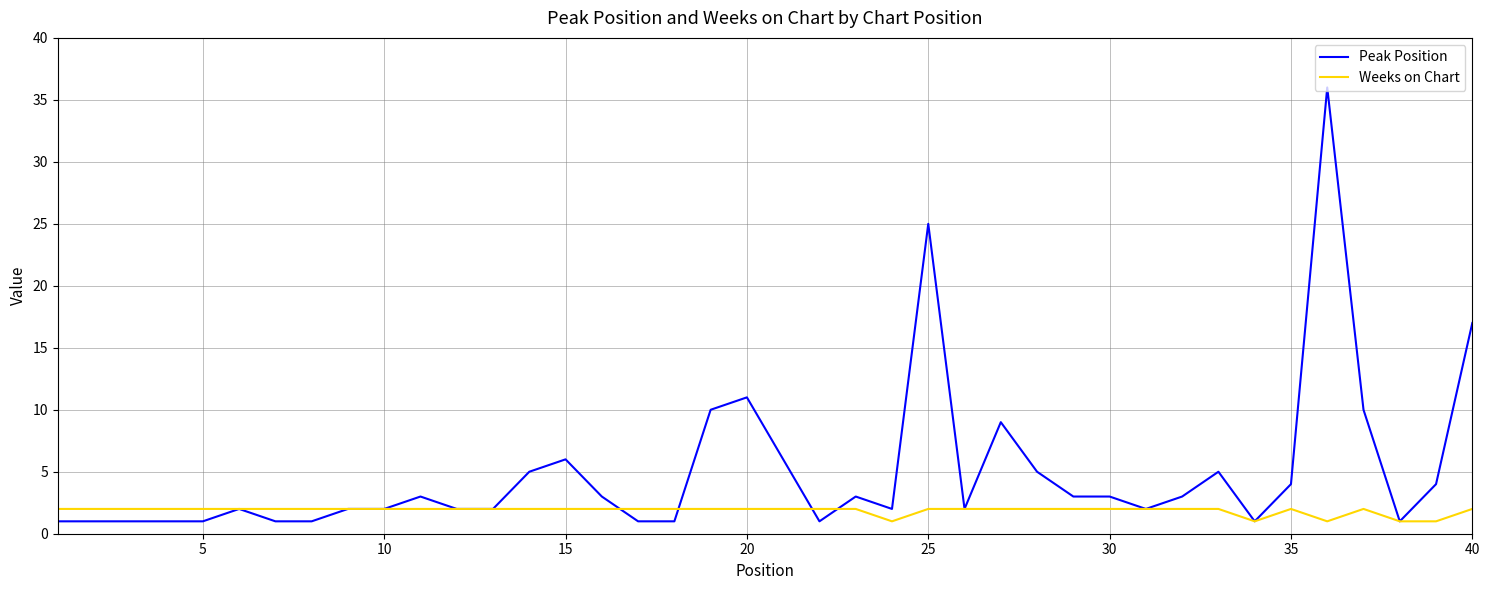

List the series in order of their overall mean, lowest first.

Weeks on Chart, Peak Position